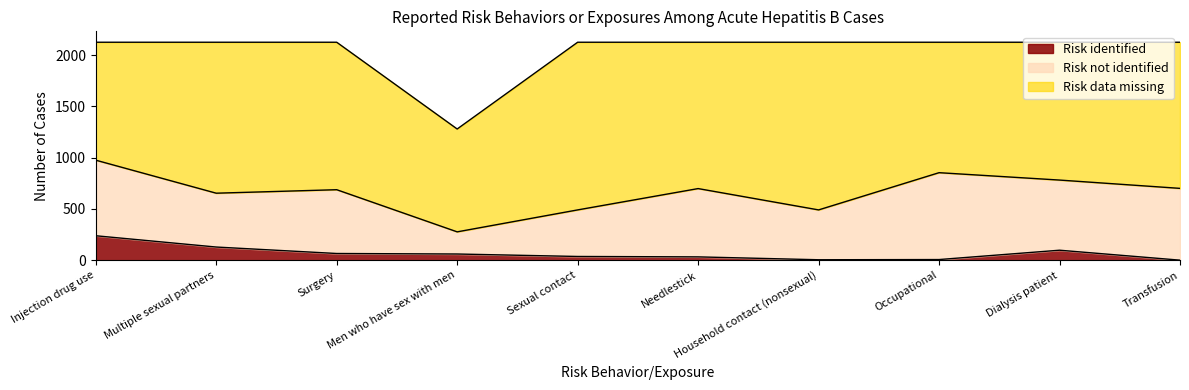

Is it true that Risk data missing equals 2043 at Injection drug use?

False